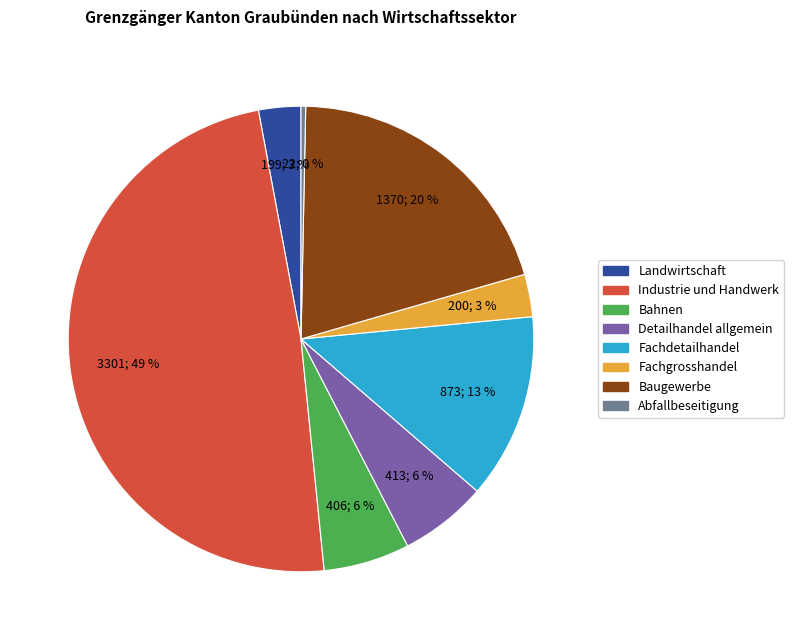

To the nearest percent, what is the average slice percentage?

12%